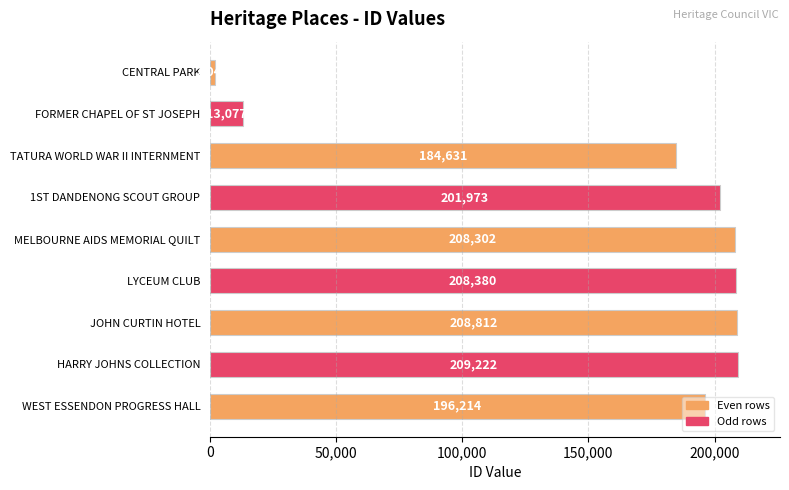

How many values are below 201973?

4